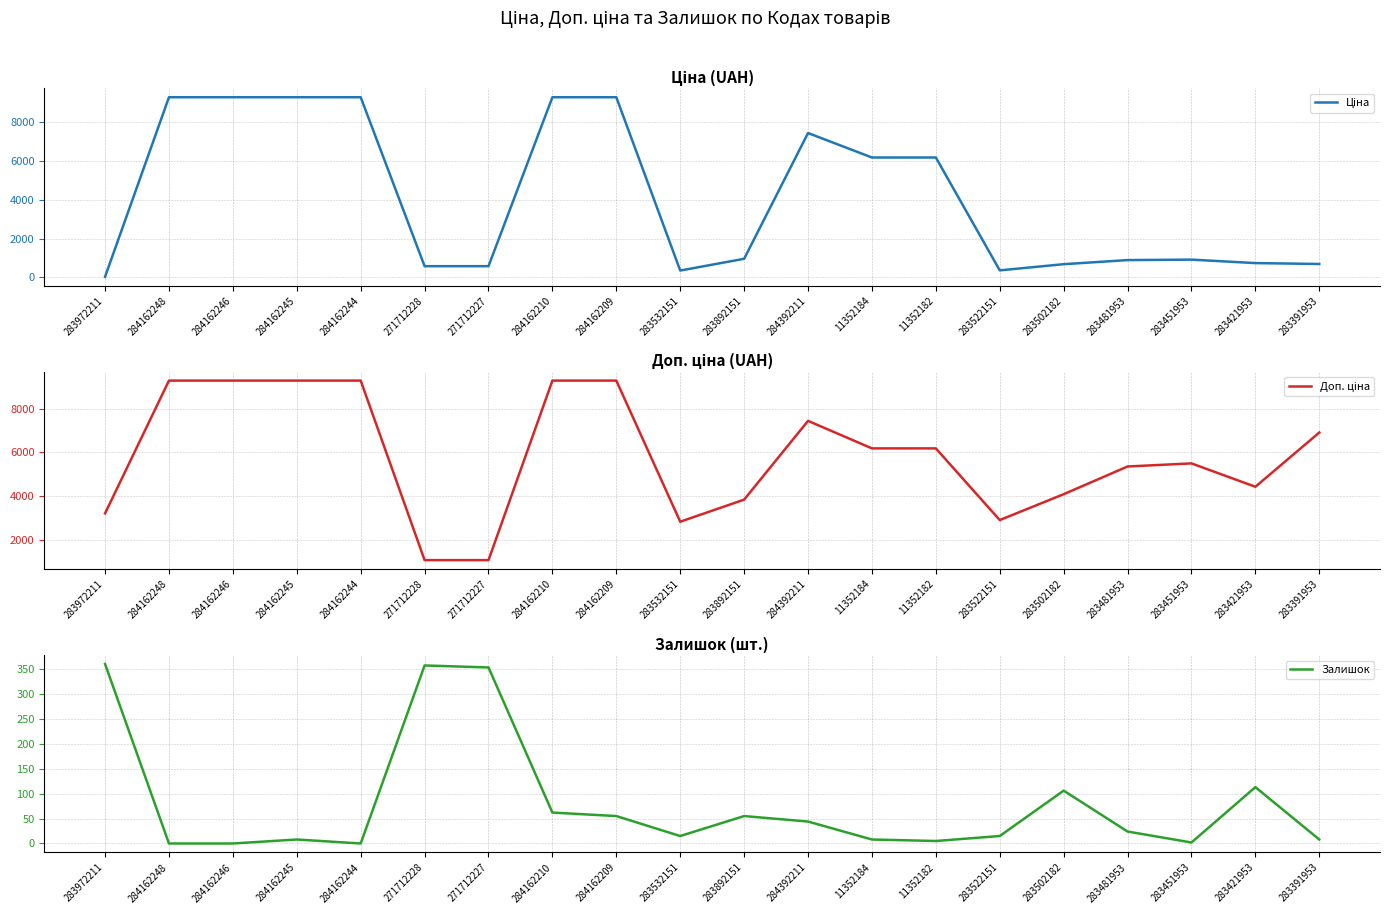

How many lines are shown in the chart?

3